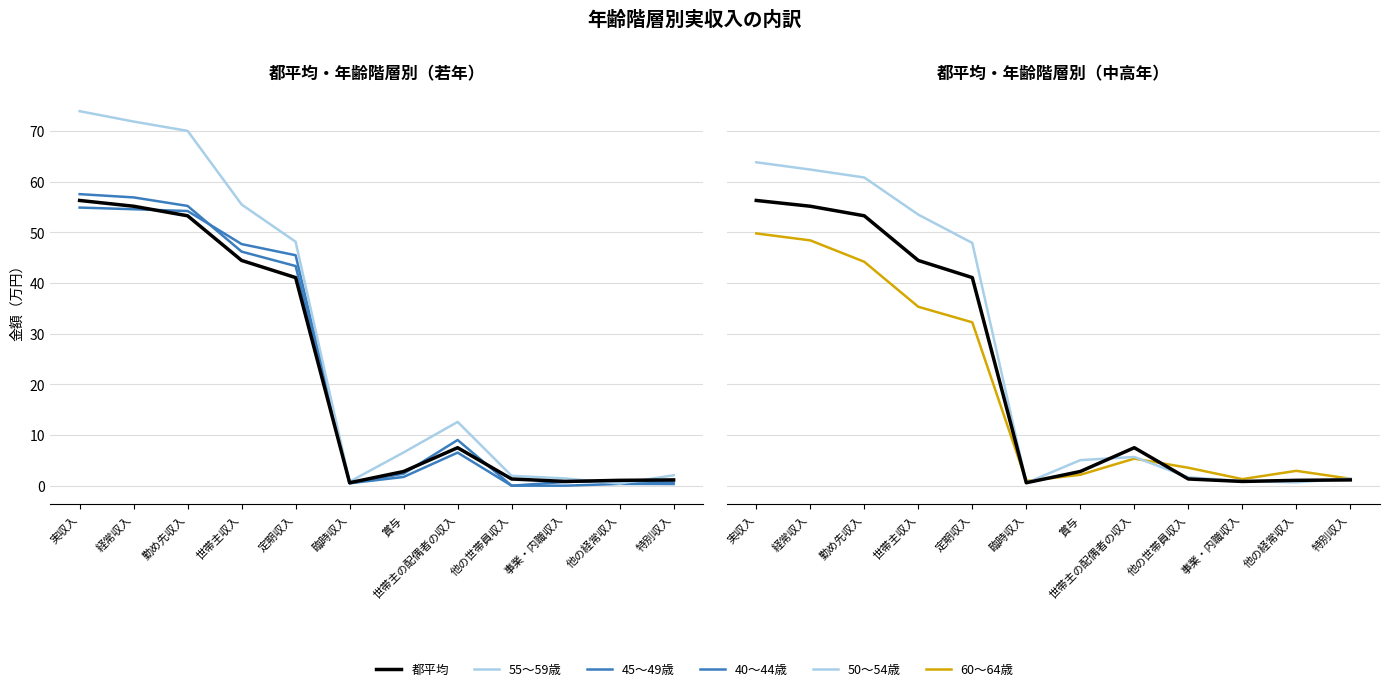

Does the chart display data point markers on the line(s)?

No